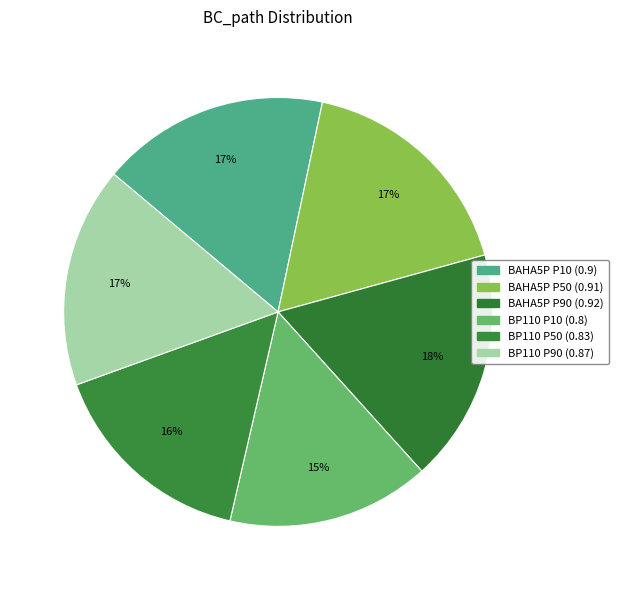

Rank the categories by value from lowest to highest.

BP110 P10, BP110 P50, BP110 P90, BAHA5P P10, BAHA5P P50, BAHA5P P90